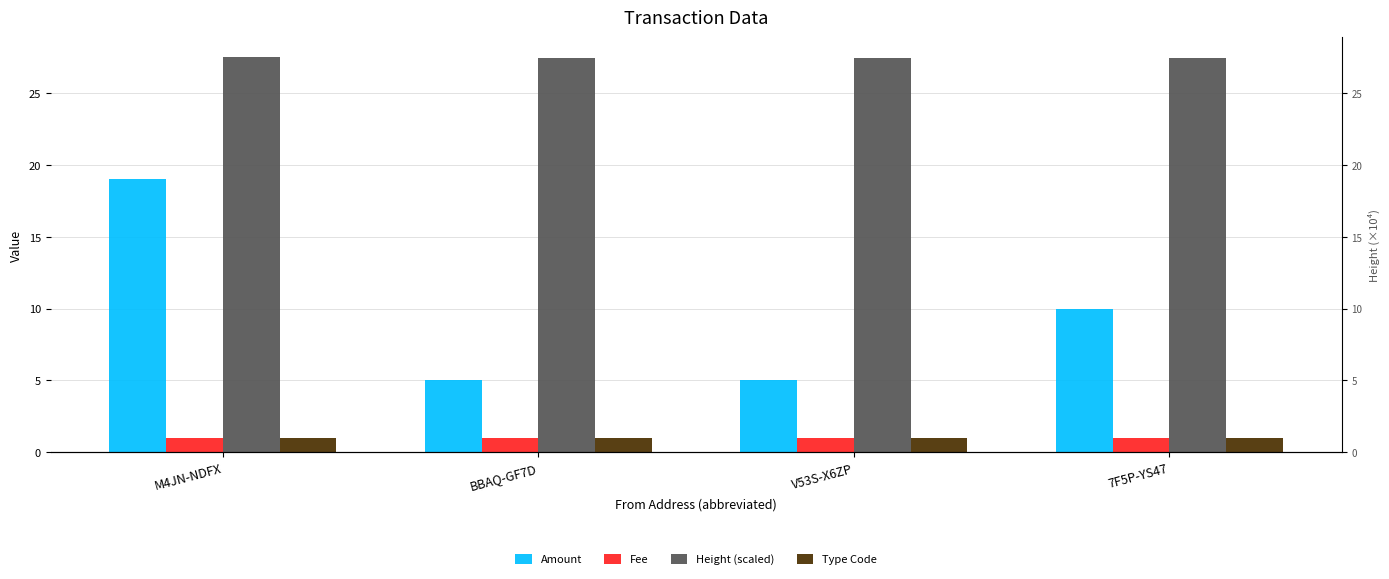

How many values in the Amount series exceed 10?

1